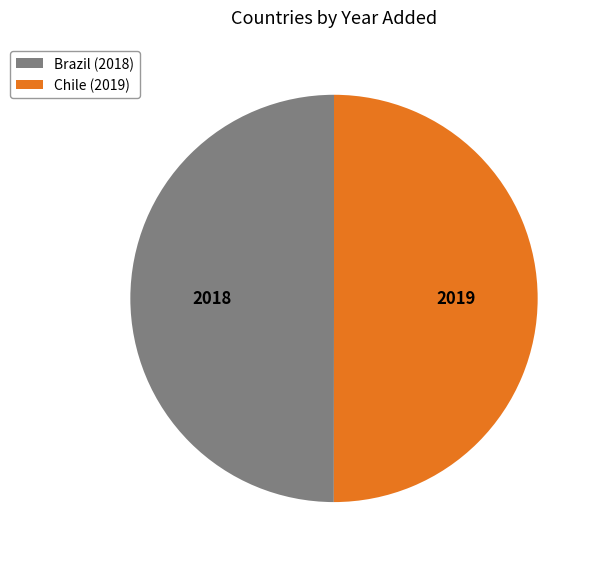

Is the sum of Chile (2019) and Brazil (2018) greater than half?

Yes